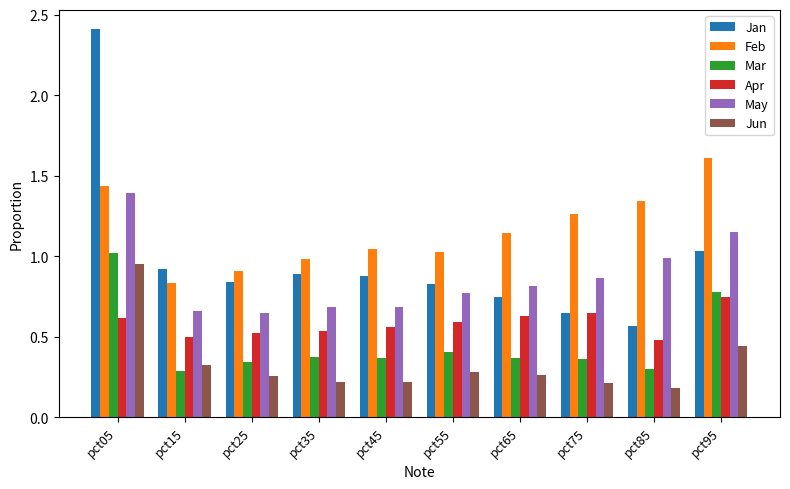

What is the total value across all series at pct25?

3.5